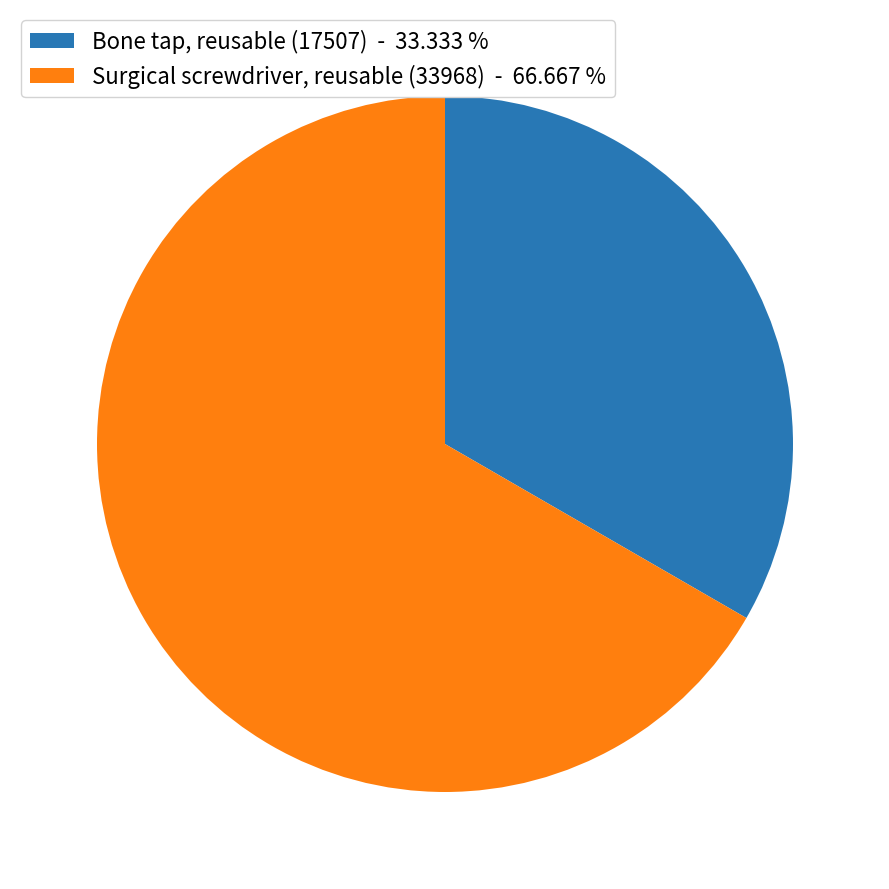

Rank the categories by value from lowest to highest.

Bone tap, reusable (17507) - 33.333 %, Surgical screwdriver, reusable (33968) - 66.667 %